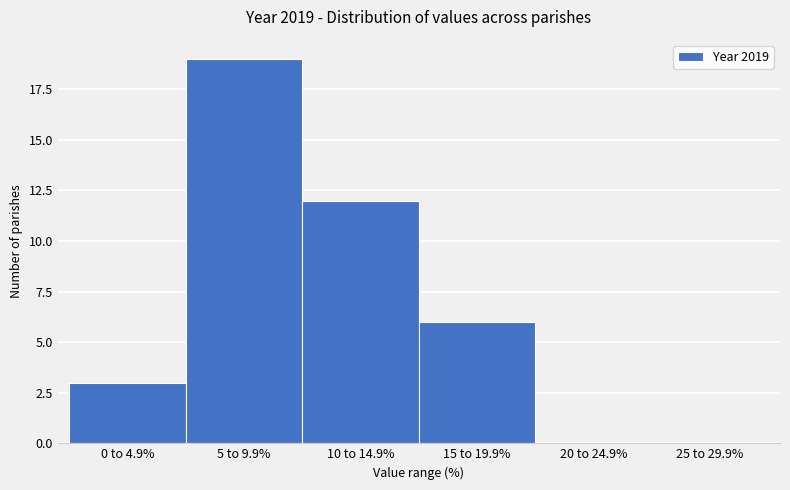

Reading left to right, extract all data points from this chart.

0 to 4.9%=3	5 to 9.9%=19	10 to 14.9%=12	15 to 19.9%=6	20 to 24.9%=0	25 to 29.9%=0